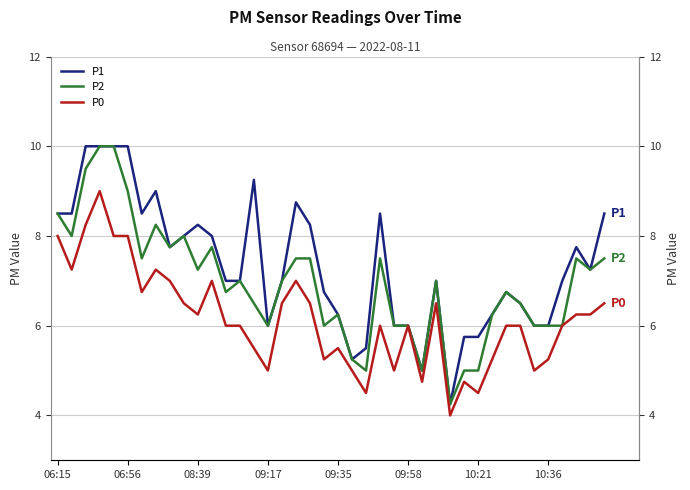

The P2 series shows 4.2 at 28. True or false?

True